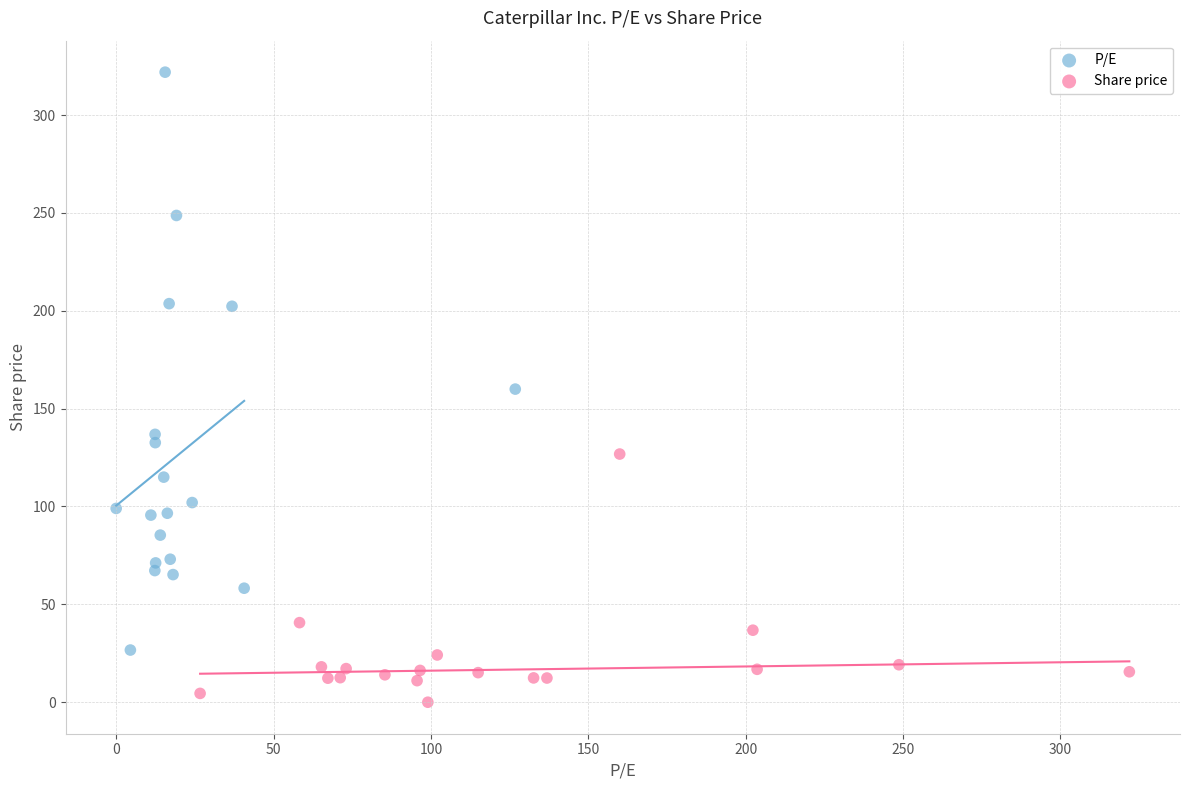

Which series has the largest Y range (max minus min)?

P/E